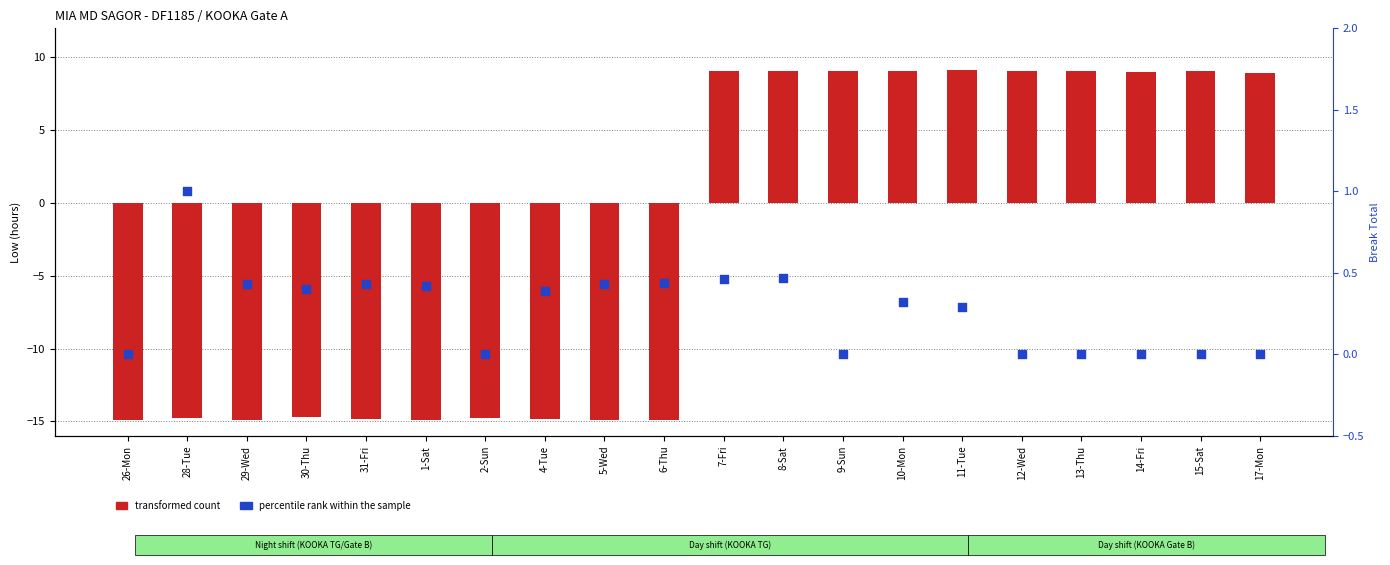

Which series has the largest Y range (max minus min)?

transformed count